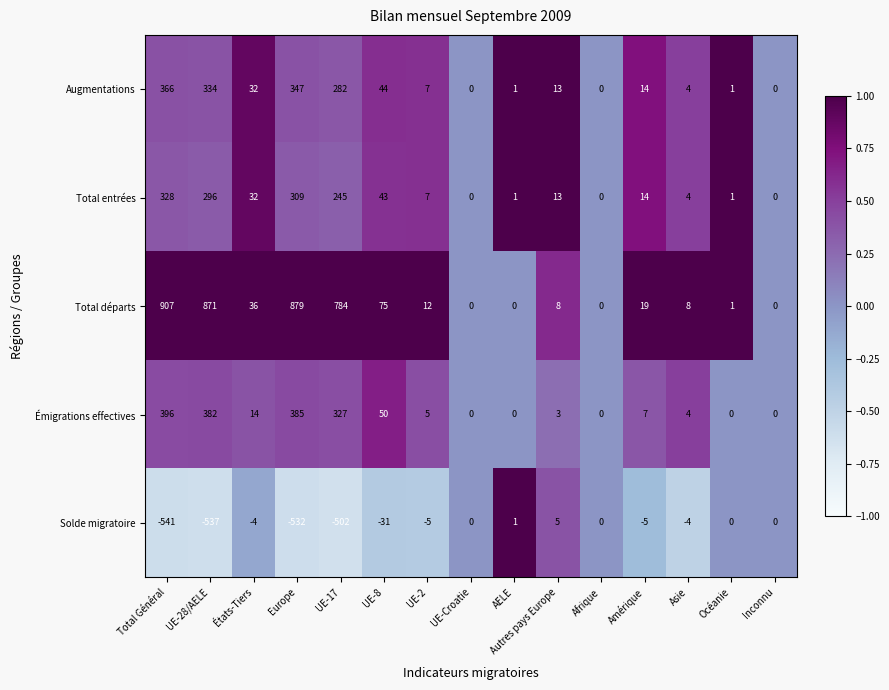

What is the sum of all Émigrations effectives values?

1573